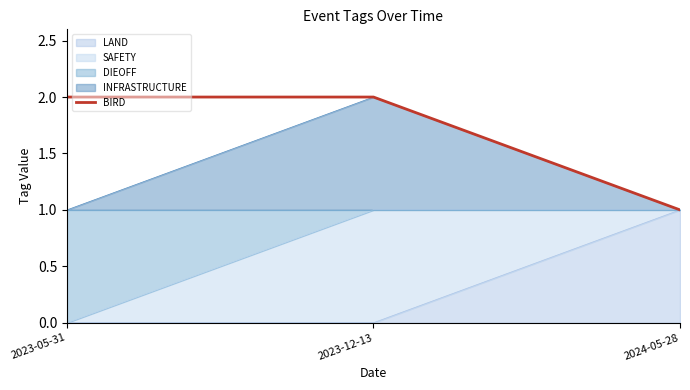

List the labels in order of value, smallest first.

2024-05-28, 2023-05-31, 2023-12-13